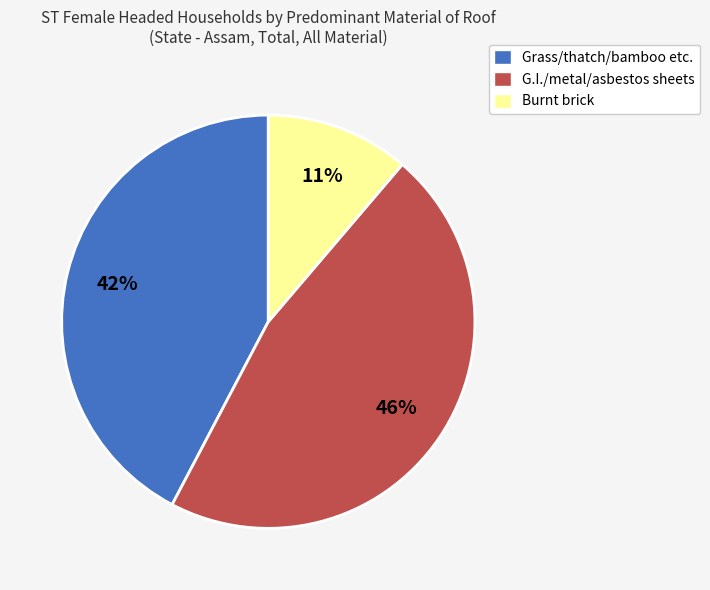

Do Grass/thatch/bamboo etc. and Burnt brick together represent more than half of the pie?

Yes